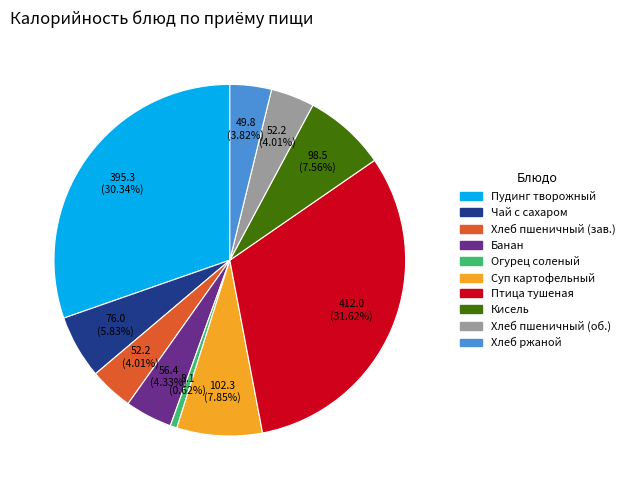

Is there any slice that represents more than half of the pie?

No